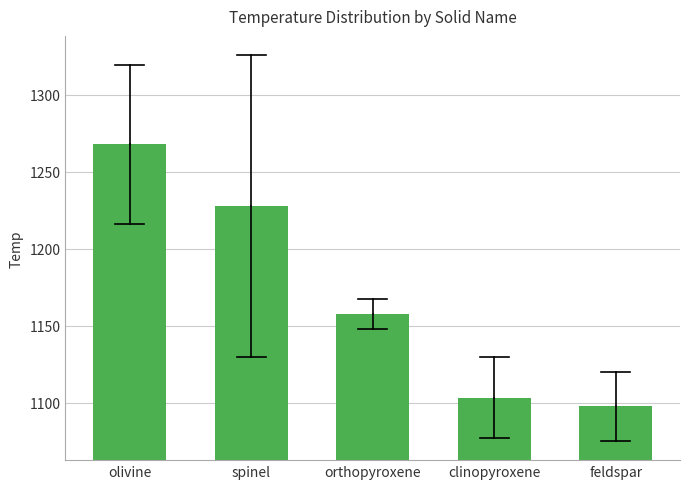

Reading left to right, extract all data points from this chart.

olivine=1267.7	spinel=1227.7	orthopyroxene=1157.7	clinopyroxene=1103.3	feldspar=1097.7